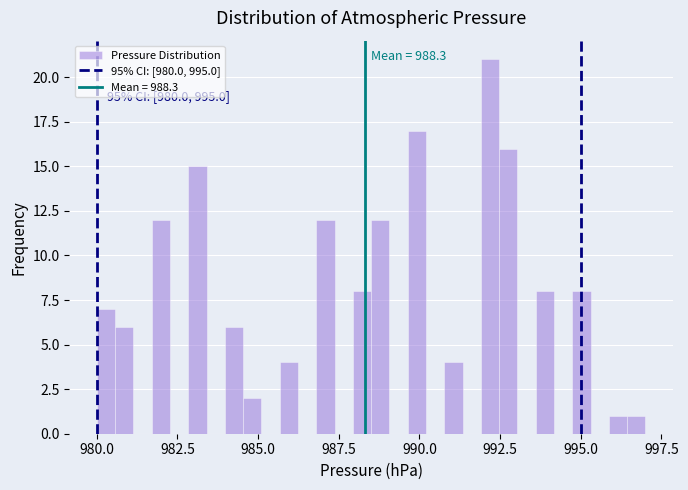

Around what value on the x-axis is the tallest bar? Give the approximate position of its centre, as read against the axis.

992.0